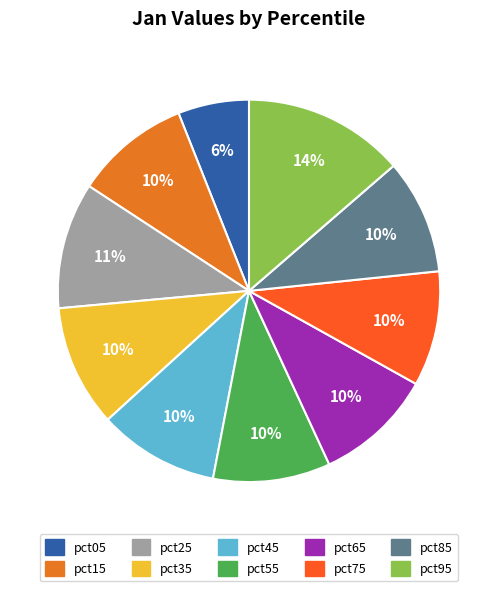

To the nearest percent, what portion does pct15 represent?

10%